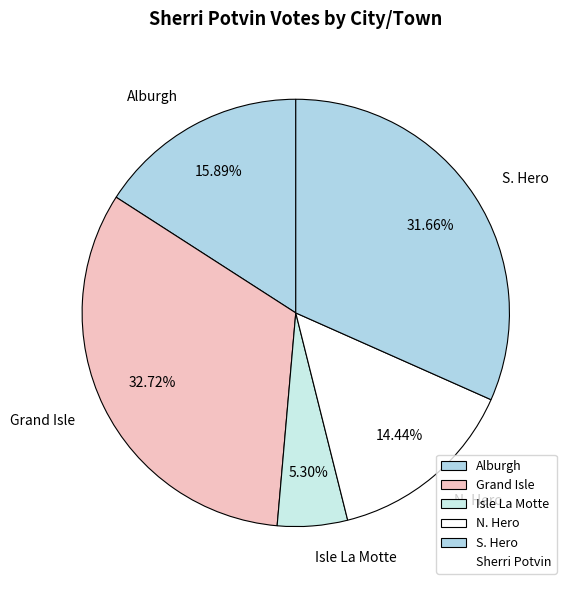

Which has a higher value, S. Hero or Isle La Motte?

S. Hero